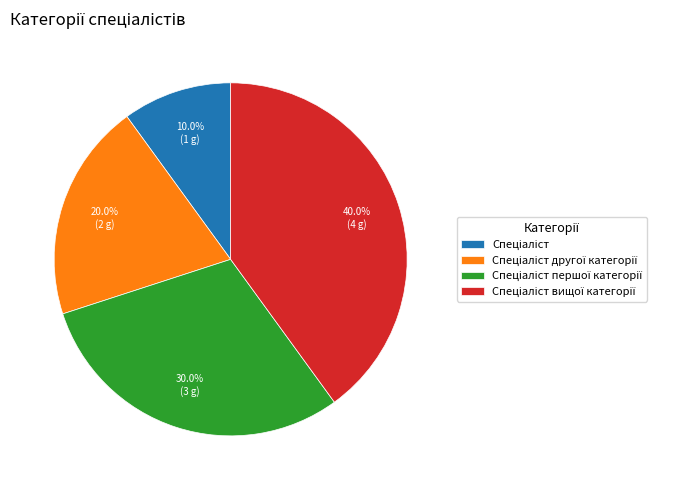

To the nearest percent, what is the difference between the largest and smallest slice percentages?

30%